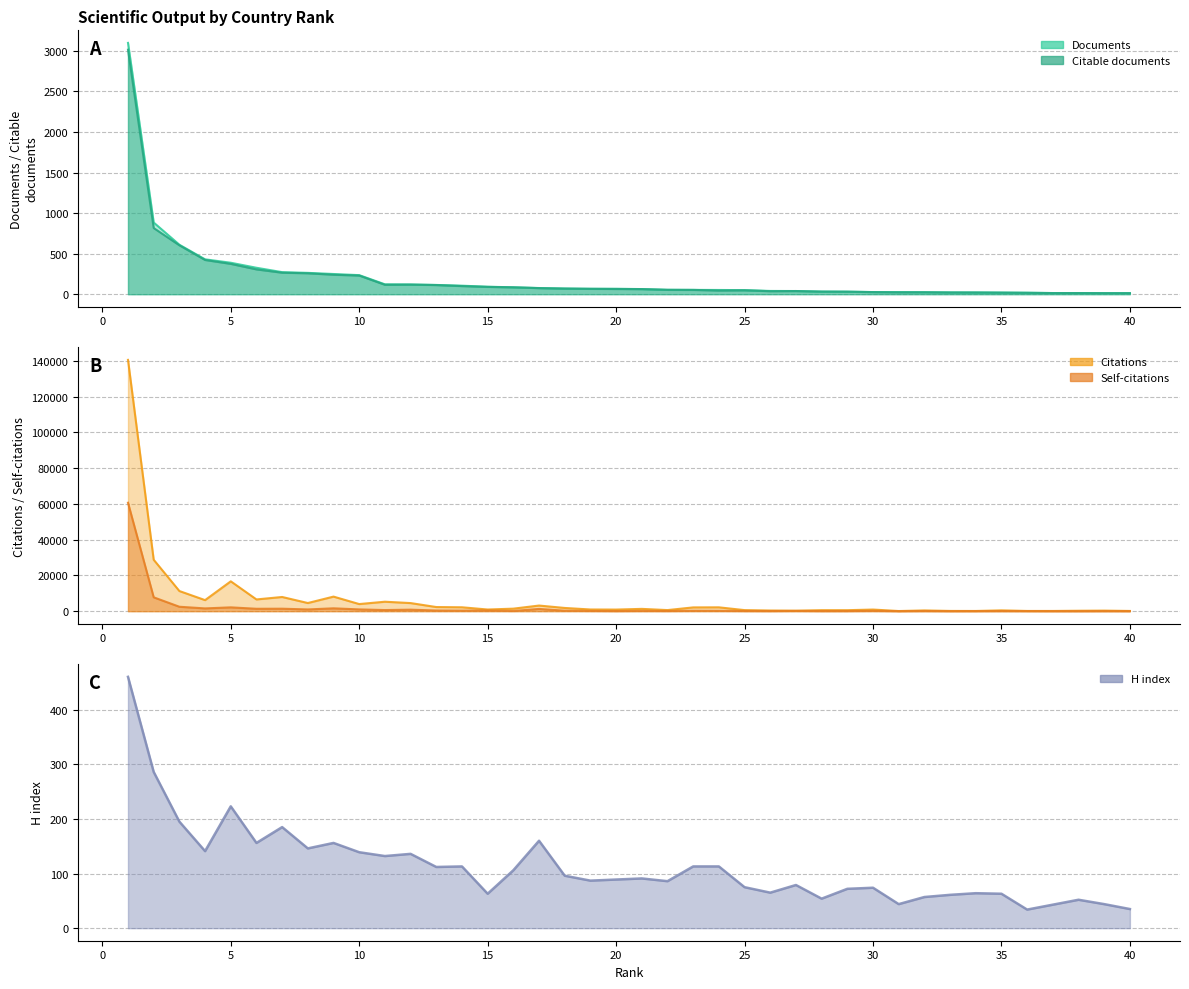

Which category has the lowest value in the Self-citations series?

38